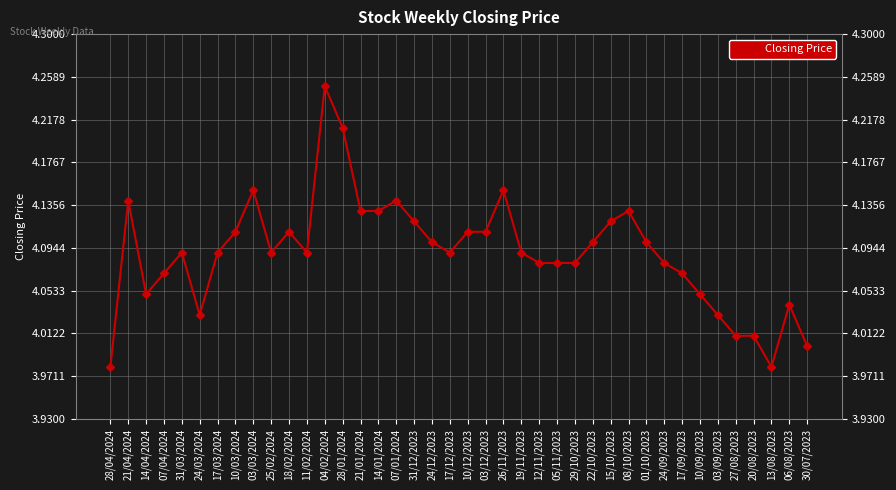

What is the difference between the second highest and second lowest values?

0.2